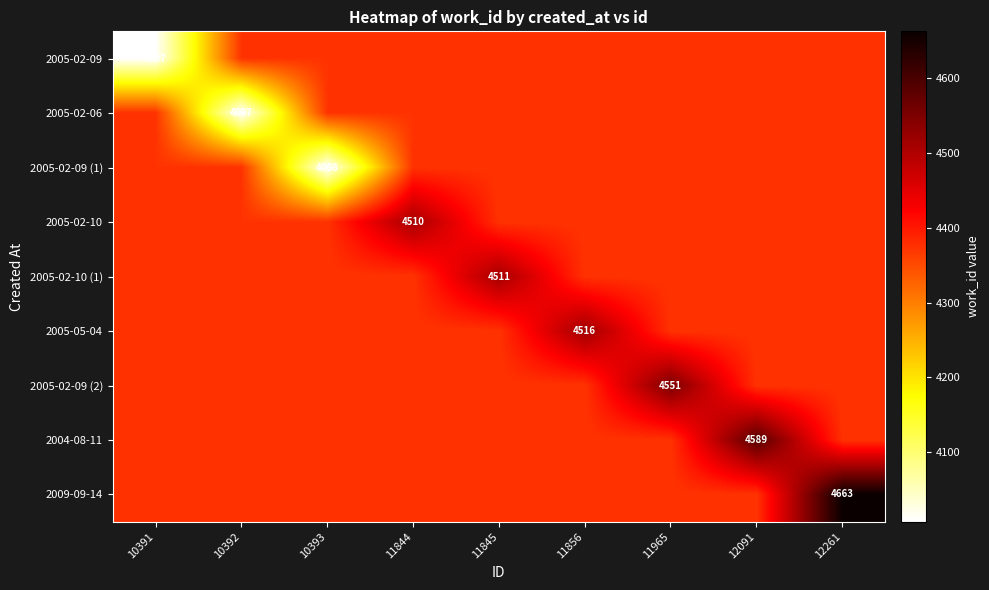

Is the value of 2005-02-09 at 11856 greater than the value of 2005-02-06 at 11845?

No